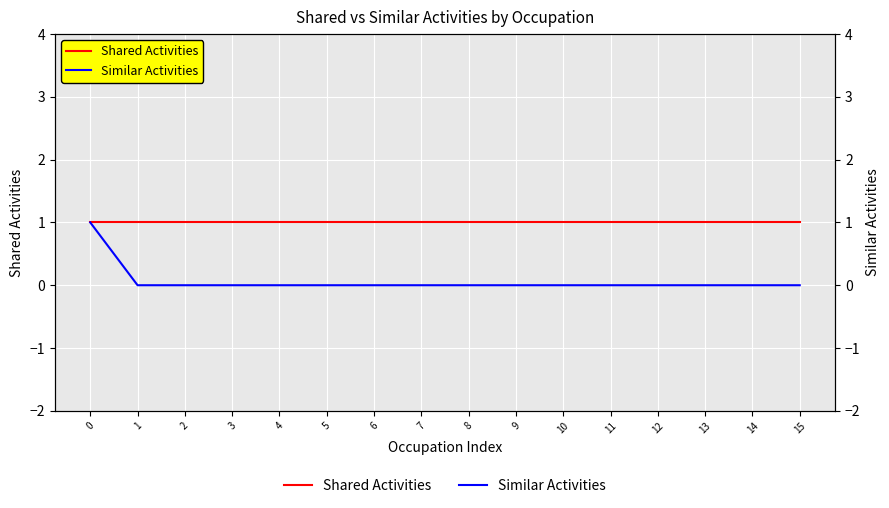

True or false: Shared Activities has more than 1 interior local peaks.

False